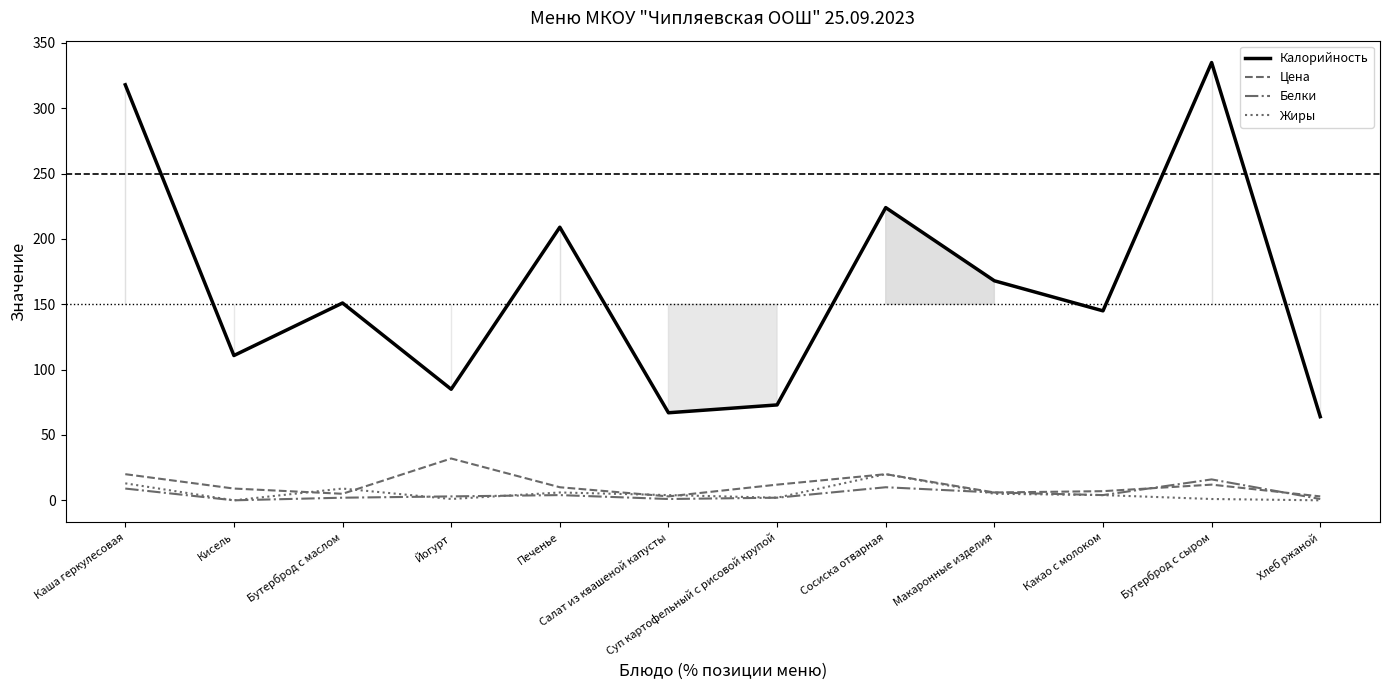

At which label is Жиры closest to 10?

Бутерброд с маслом